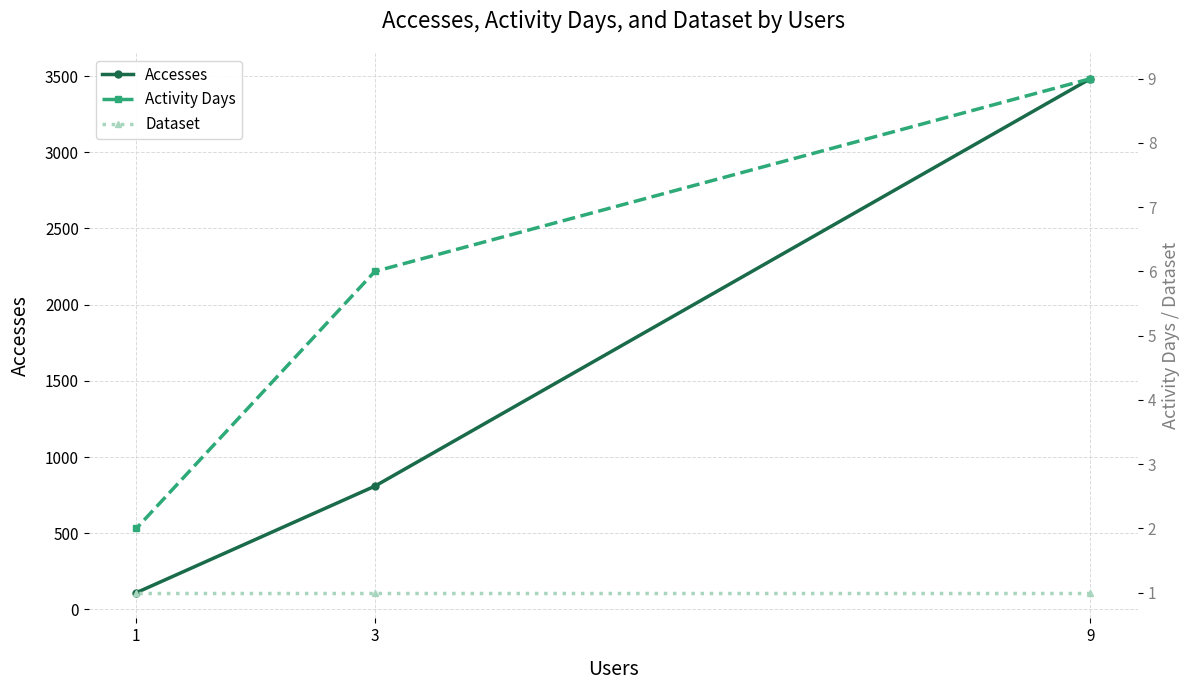

Which category has the lowest value in the Activity Days series?

1